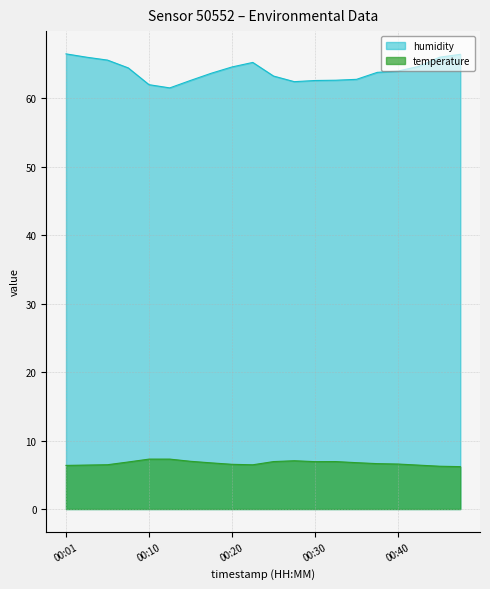

What is the difference between the maximum and minimum values in the humidity series?

5.0